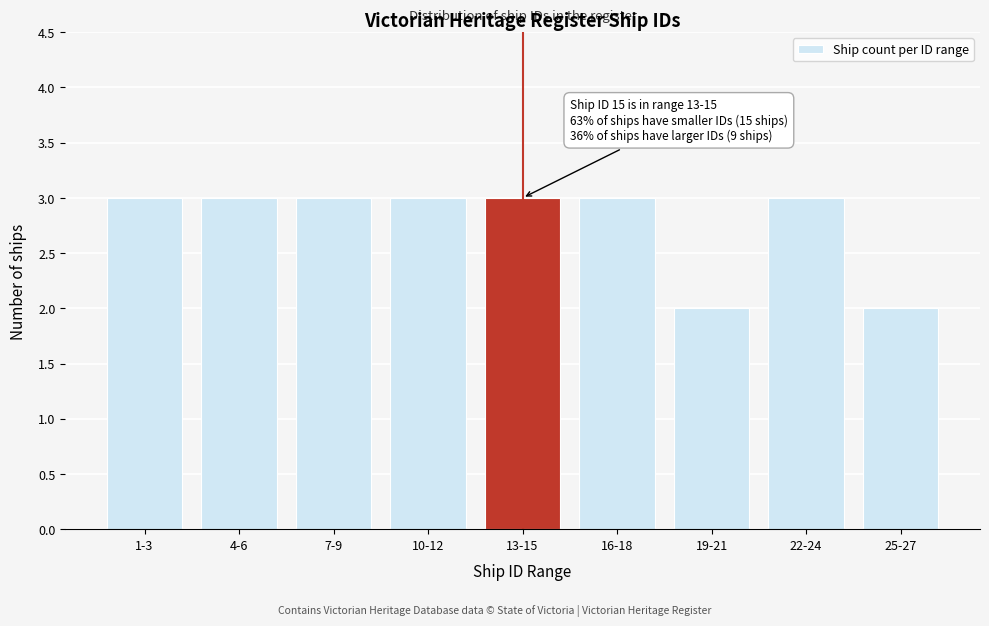

Reading right to left, extract all data points from this chart.

25-27=2	22-24=3	19-21=2	16-18=3	13-15=3	10-12=3	7-9=3	4-6=3	1-3=3